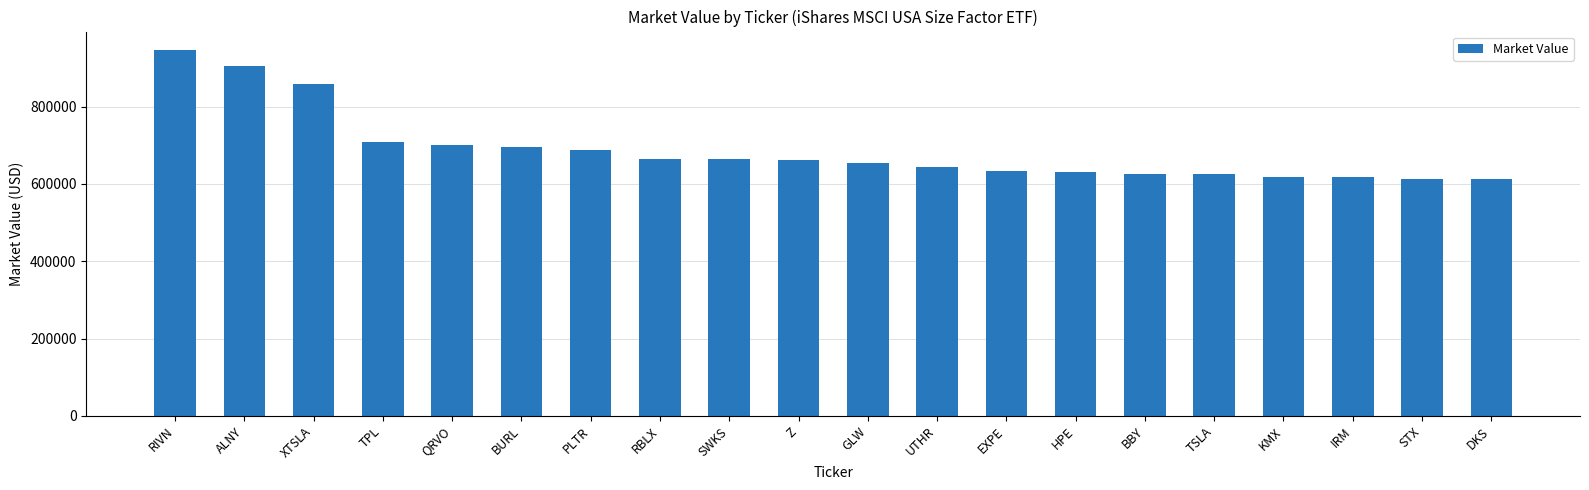

What is the change in value from RBLX to STX?

-52429.9